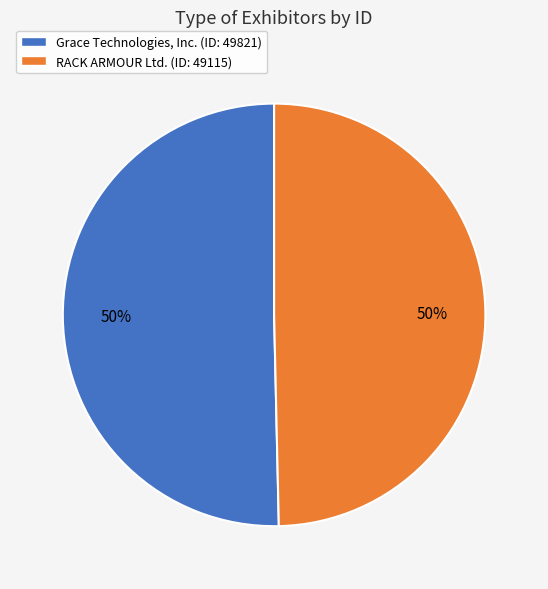

To the nearest percent, what is the combined percentage of RACK ARMOUR Ltd. and Grace Technologies, Inc.?

100%